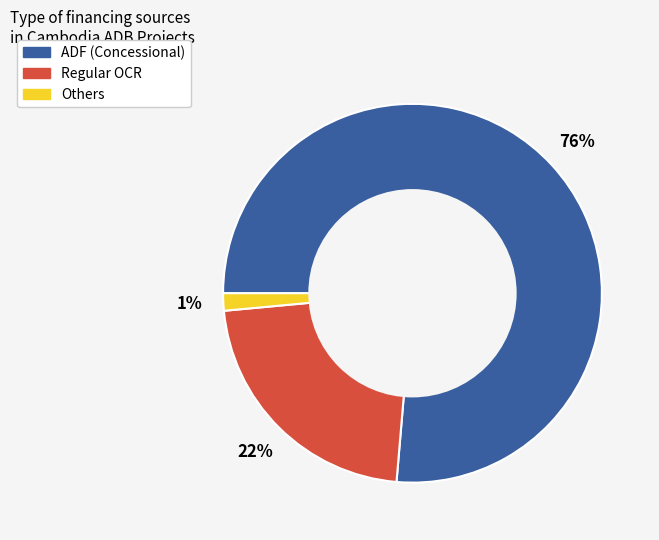

What percentage is the Others slice, to the nearest percent?

1%